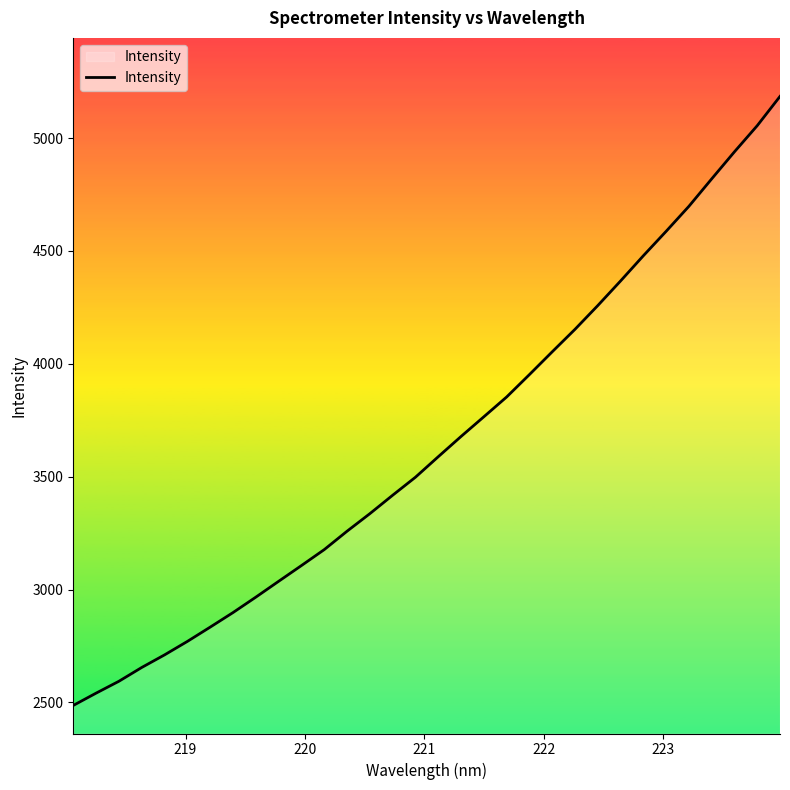

What is the greatest value displayed?

5184.8